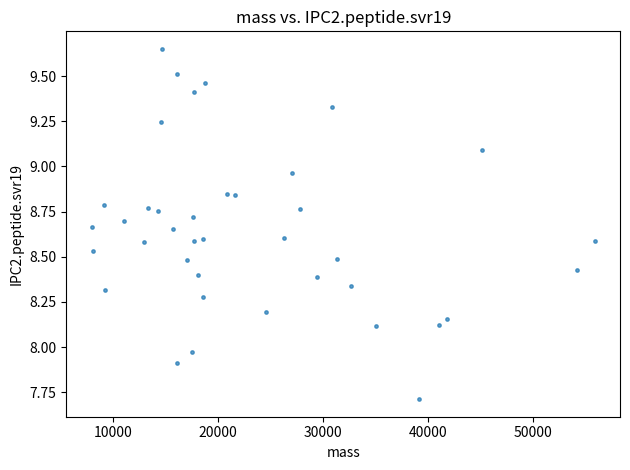

What is the range of Y values (max minus min)?

1.9